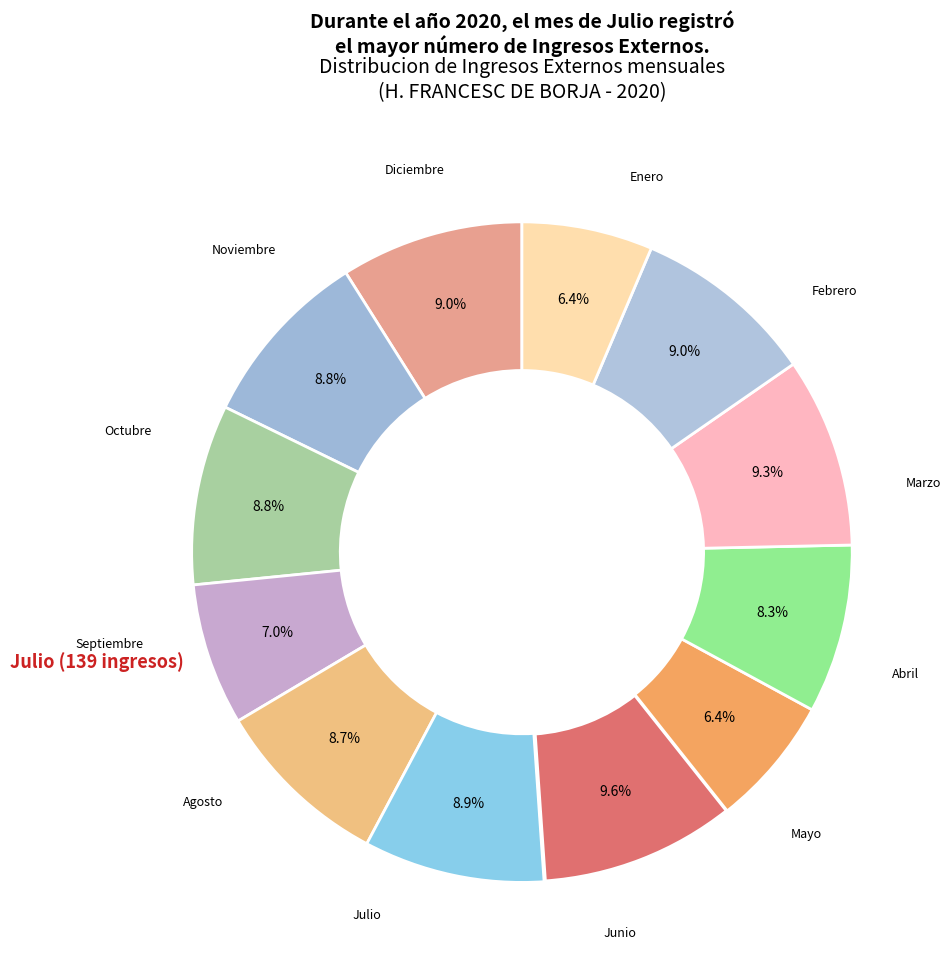

How many slices are in this pie chart?

12